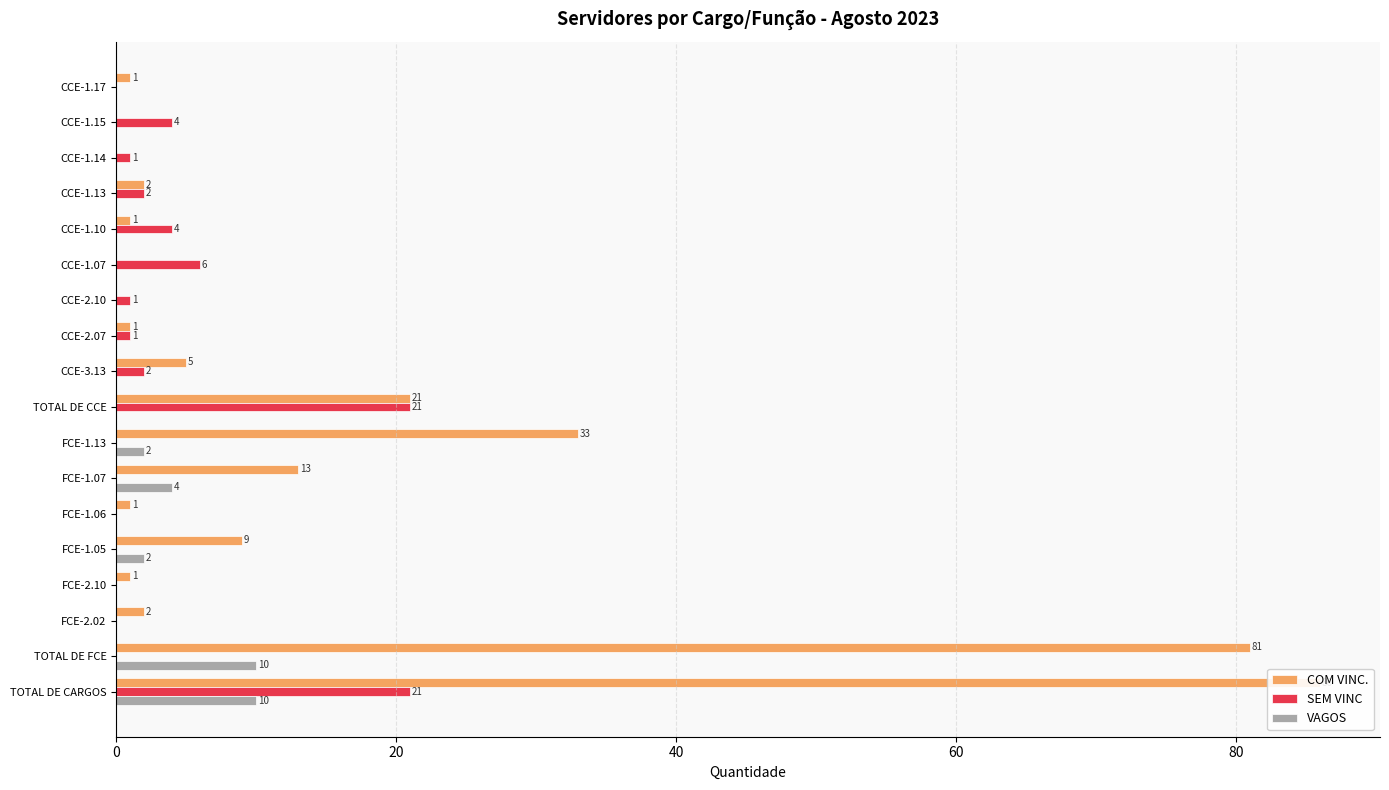

How many VAGOS values are between 0 and 2?

15